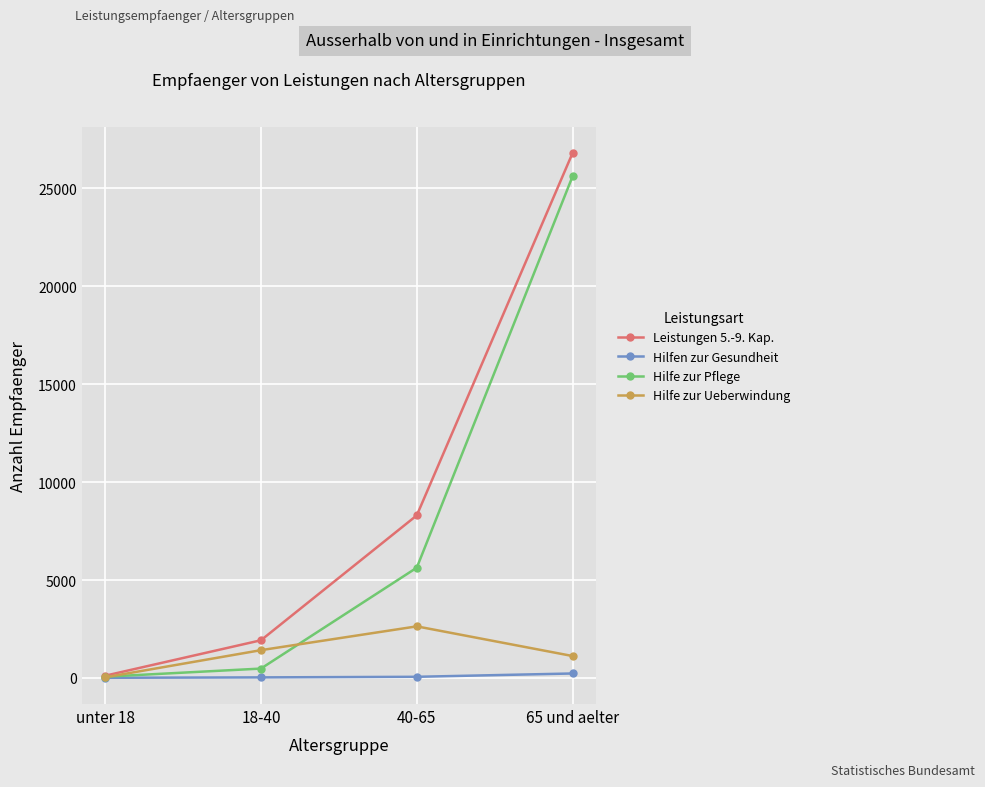

Rank the series by their maximum value, from lowest to highest.

Hilfen zur Gesundheit, Hilfe zur Ueberwindung, Hilfe zur Pflege, Leistungen 5.-9. Kap.